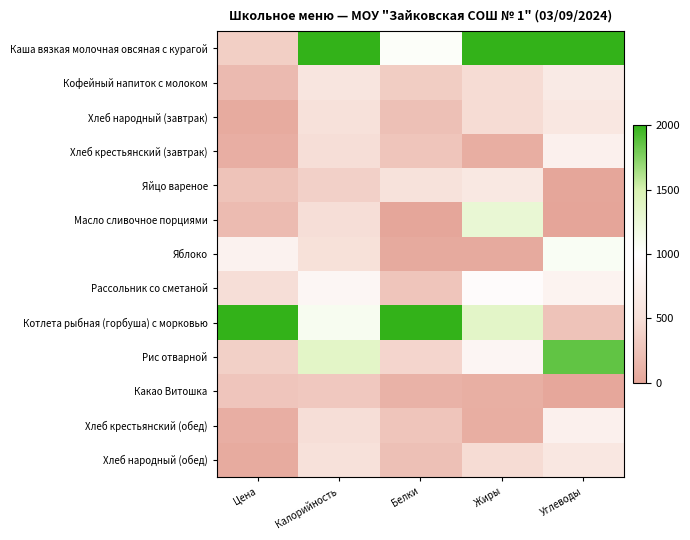

Rank the series by their maximum value, from lowest to highest.

Какао Витошка, Хлеб народный (завтрак), Хлеб народный (обед), Яйцо вареное, Кофейный напиток с молоком, Хлеб крестьянский (завтрак), Хлеб крестьянский (обед), Рассольник со сметаной, Яблоко, Масло сливочное порциями, Рис отварной, Каша вязкая молочная овсяная с курагой, Котлета рыбная (горбуша) с морковью